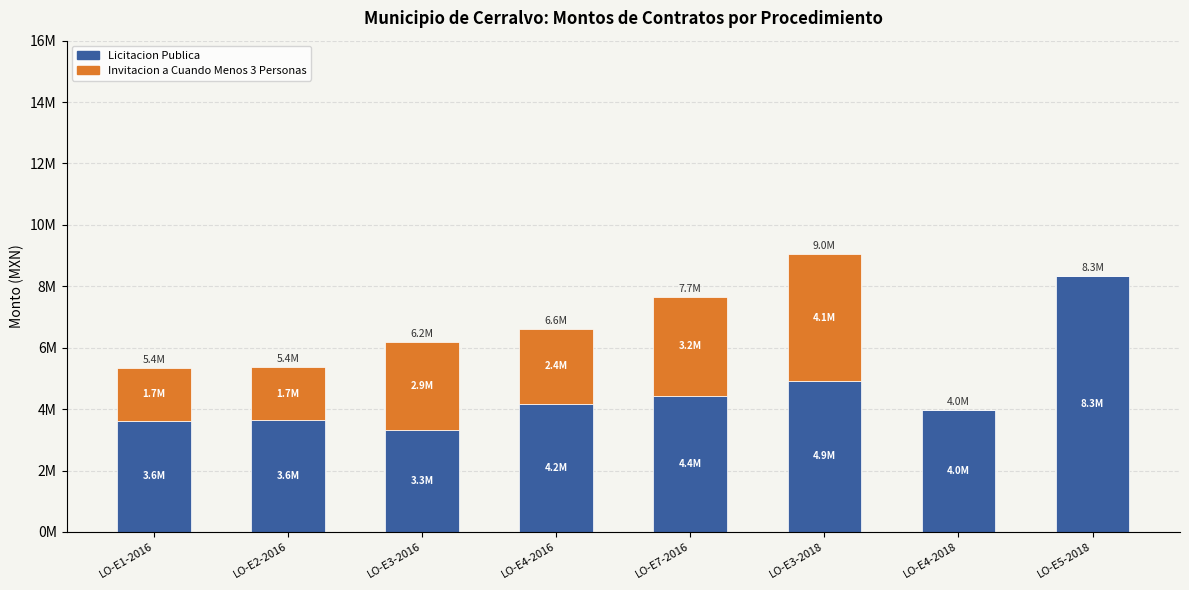

Which series has the widest spread of values?

Licitacion Publica